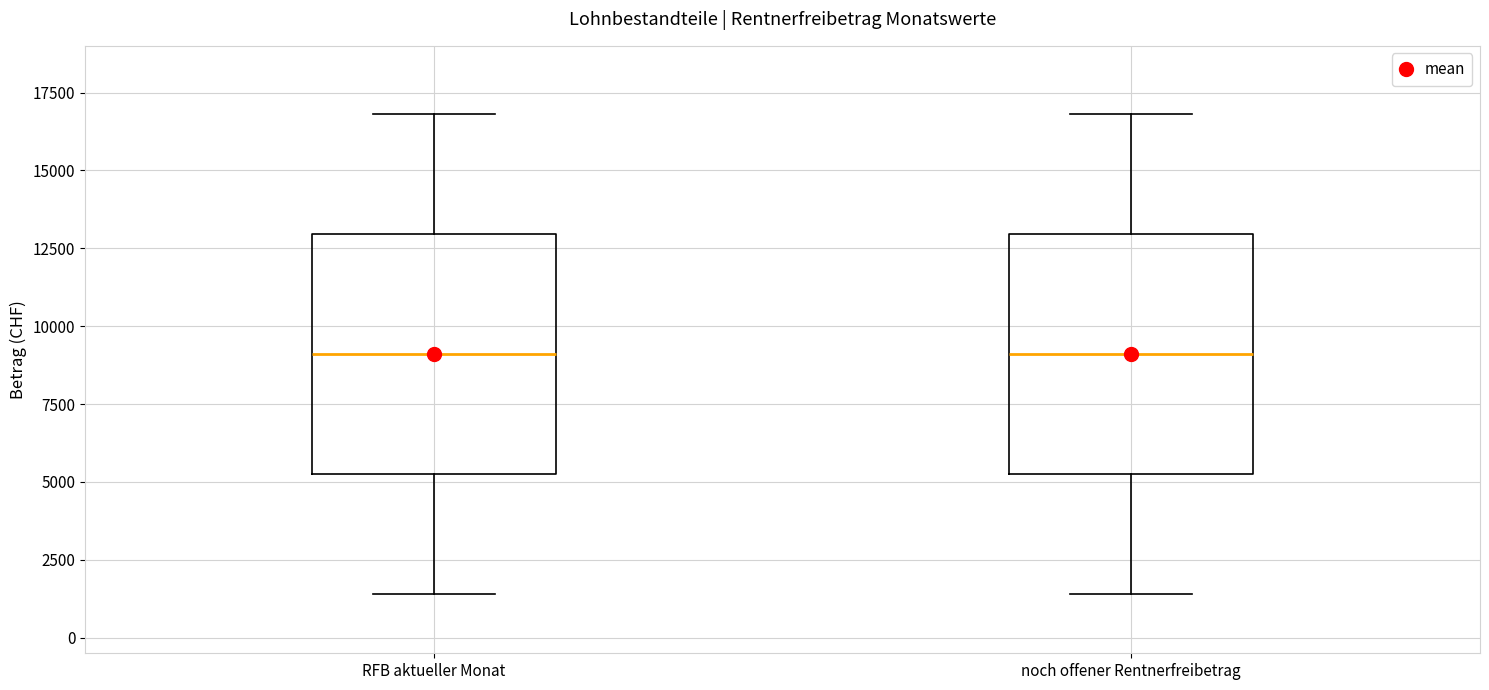

Where does the upper whisker of the box for noch offener Rentnerfreibetrag end on the y-axis? The values are not printed on the chart, so give them approximately, as read against the axis.

17000